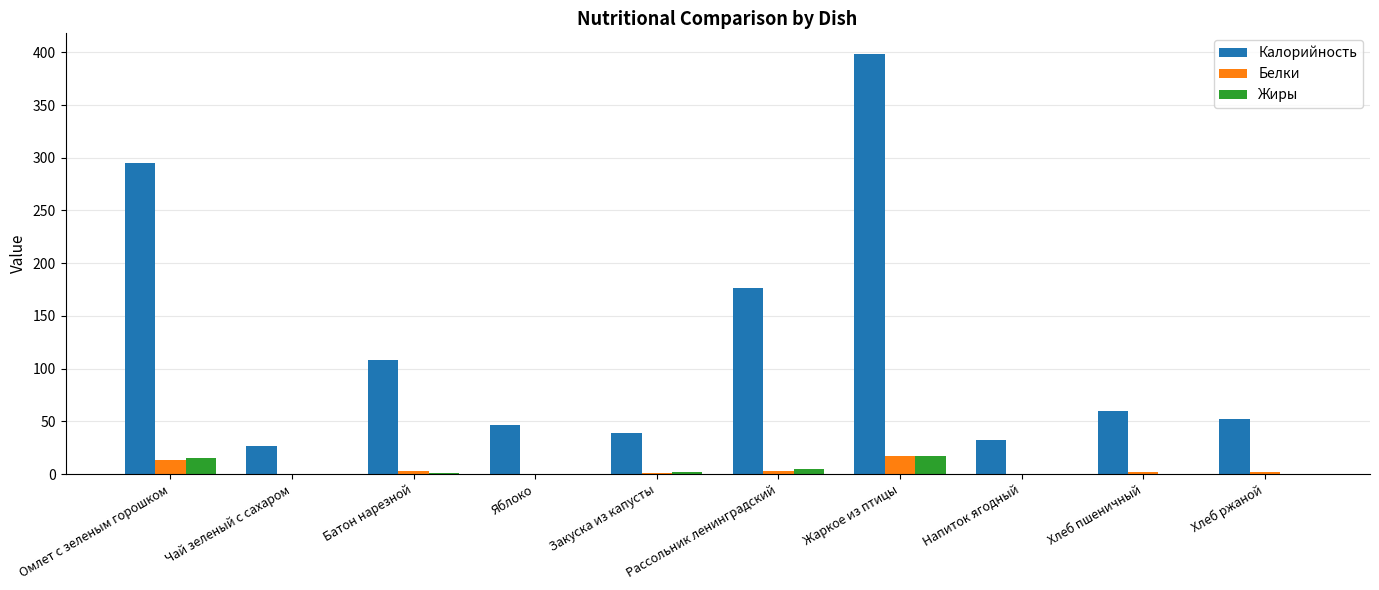

Which series has the largest total across all categories?

Калорийность